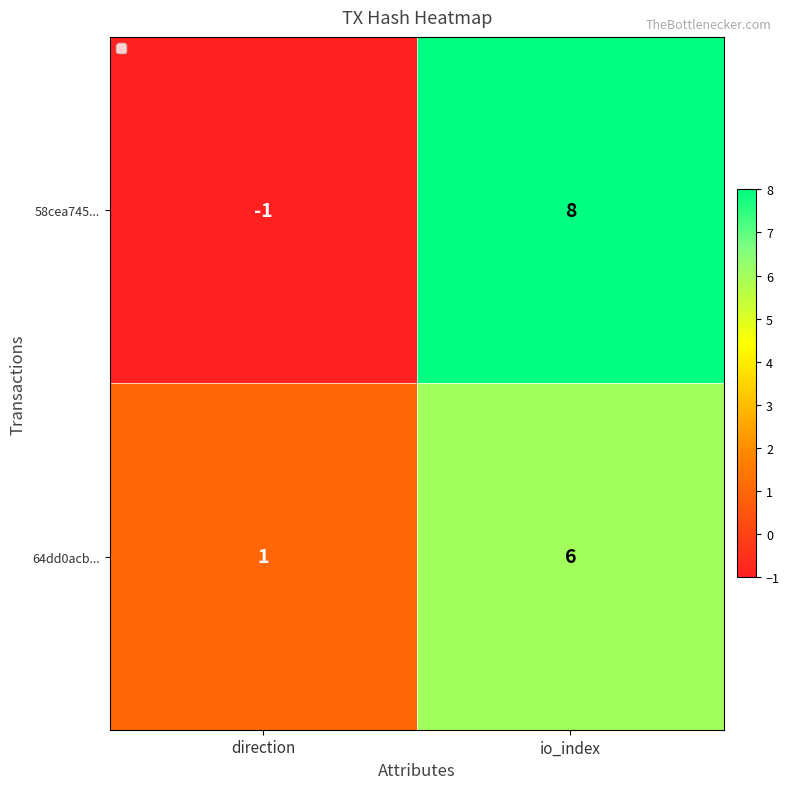

Reading right to left, what are all the values shown in this chart?

58cea745...: 8	-1
64dd0acb...: 6	1